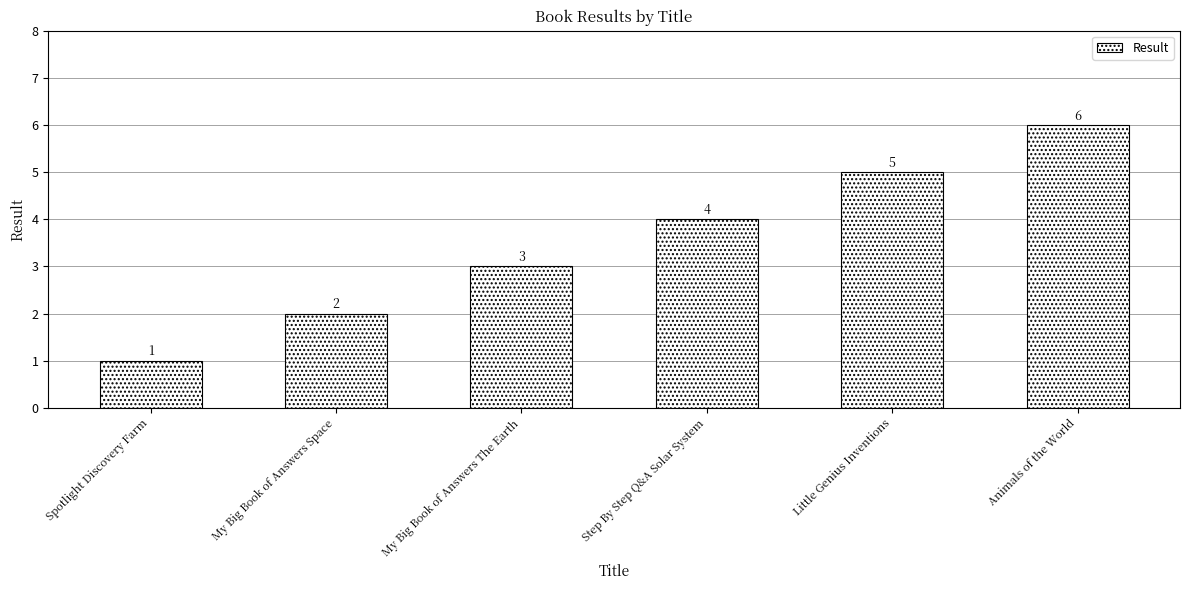

True or false: the data shows 2 at My Big Book of Answers Space.

True